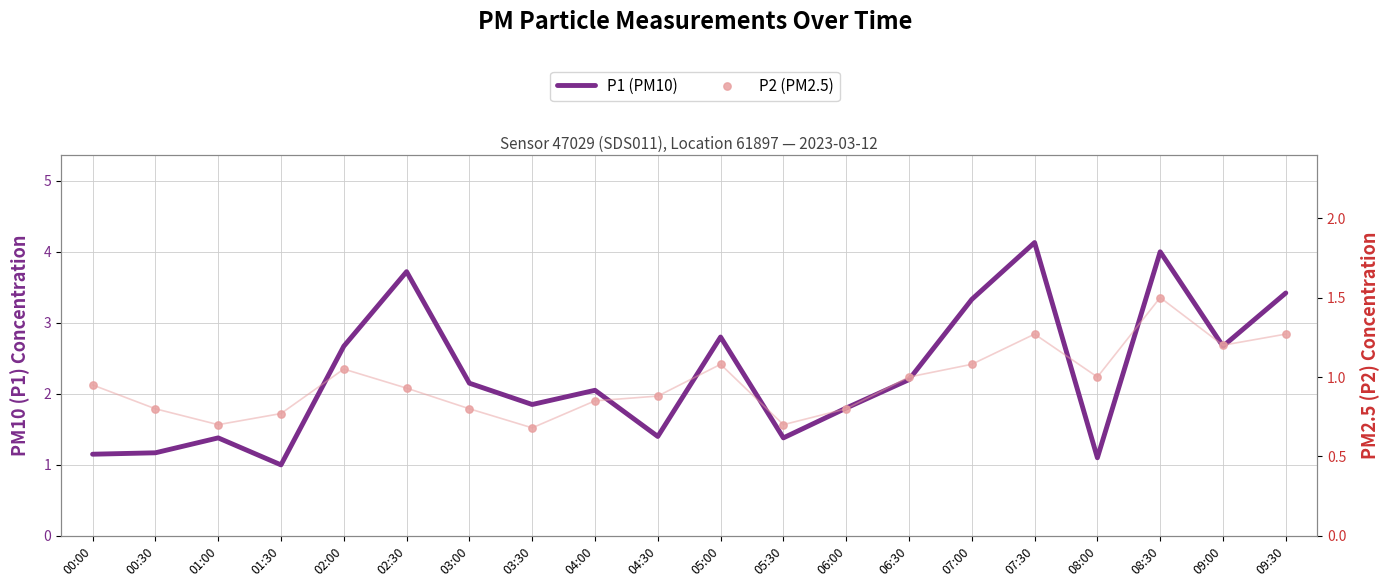

At which category is the sum across all series the highest?

08:30